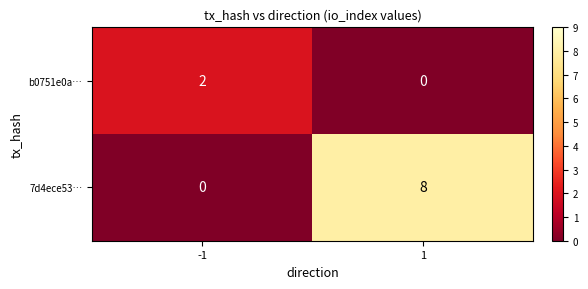

Which series has the largest range (max minus min)?

7d4ece53…